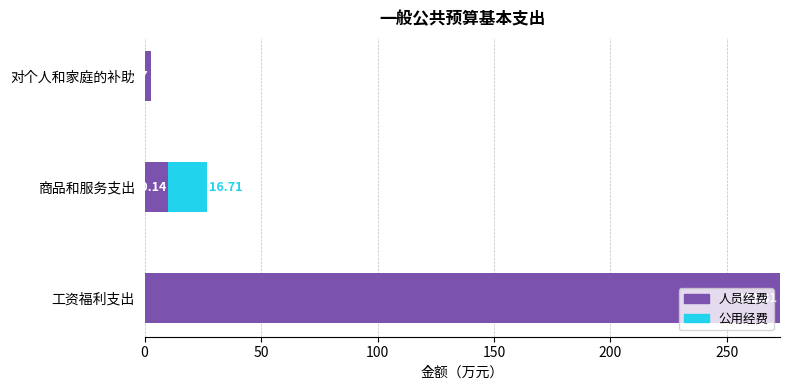

Where is 人员经费 nearest to the value 137?

商品和服务支出